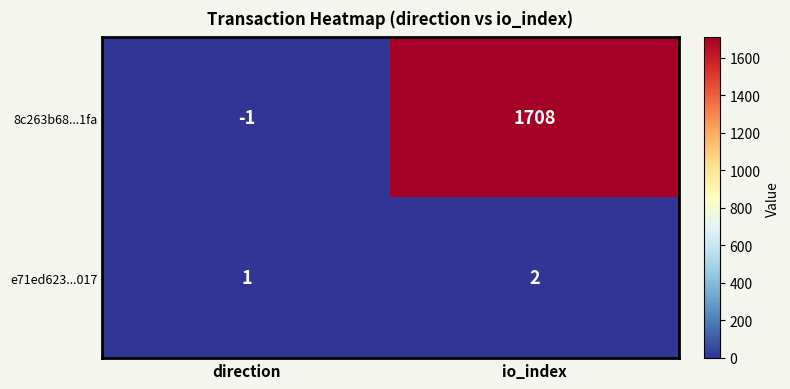

How many values in 8c263b68...1fa are below zero?

1